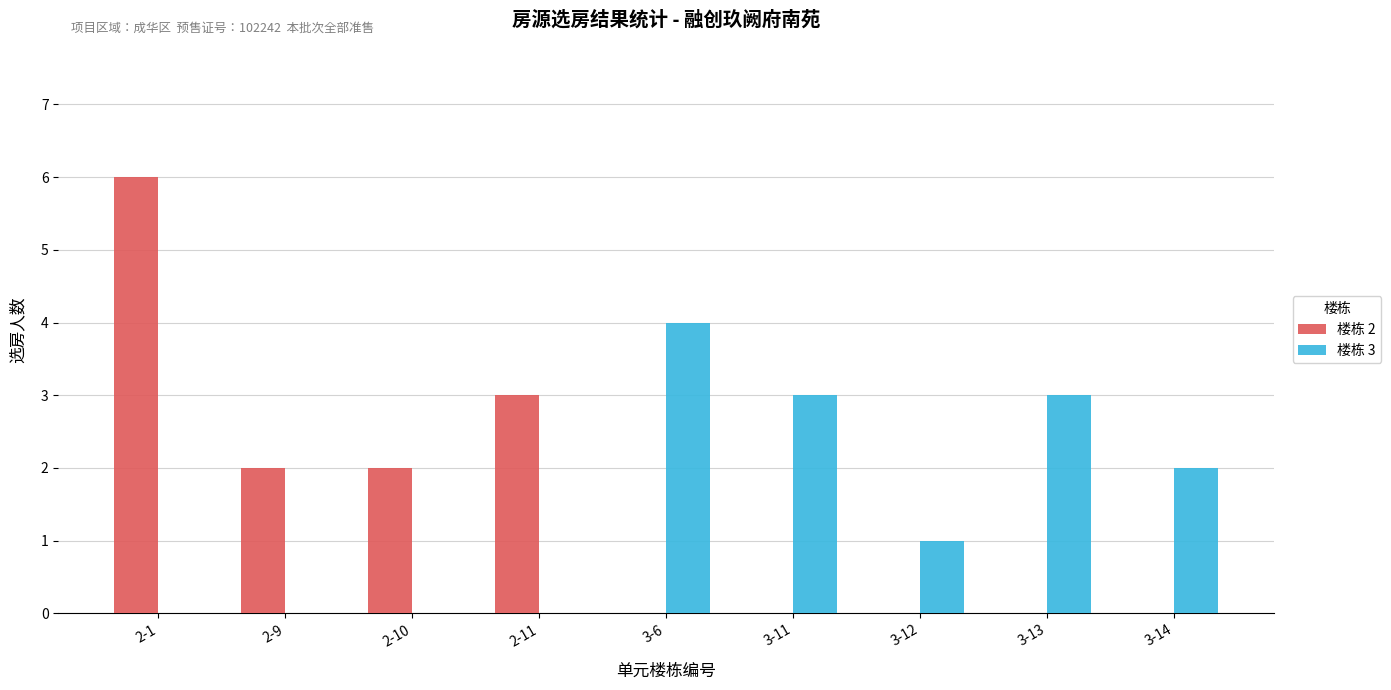

True or false: 楼栋 2 has a value of 2 at 2-10.

True